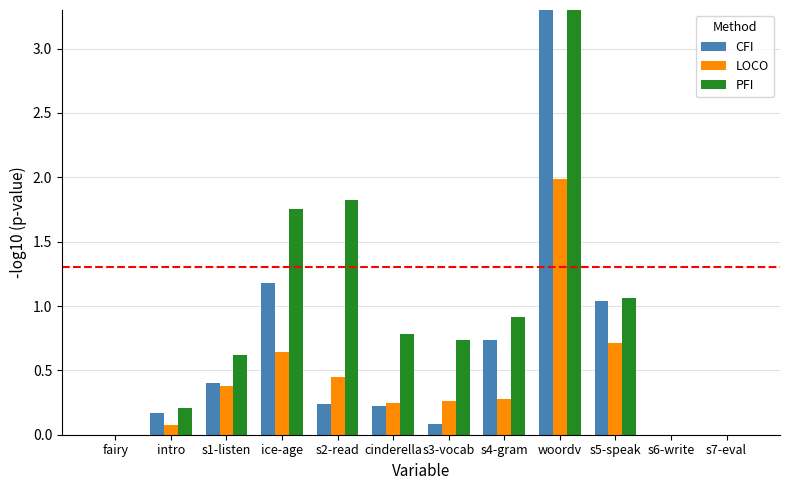

Reading left to right, transcribe all the data shown in this chart.

CFI: 0.0	0.2	0.4	1.2	0.2	0.2	0.1	0.7	4.4	1.0	0.0	0.0
LOCO: 0.0	0.1	0.4	0.6	0.4	0.2	0.3	0.3	2.0	0.7	0.0	0.0
PFI: 0.0	0.2	0.6	1.8	1.8	0.8	0.7	0.9	4.0	1.1	0.0	0.0